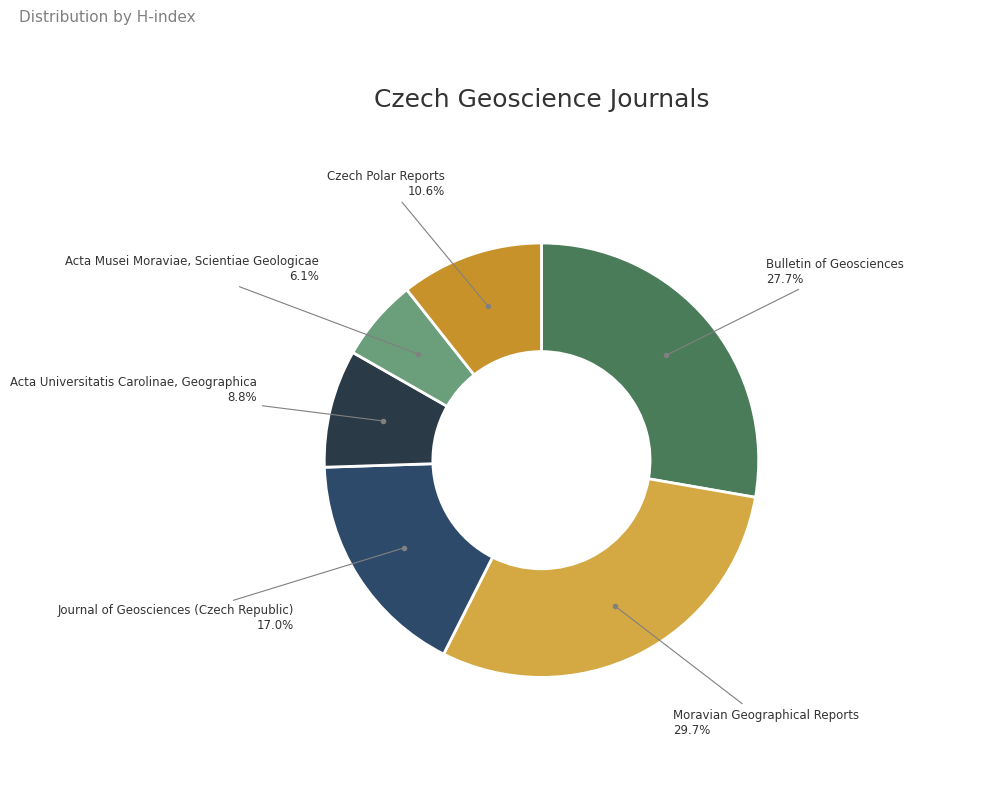

How many slices are in this pie chart?

6